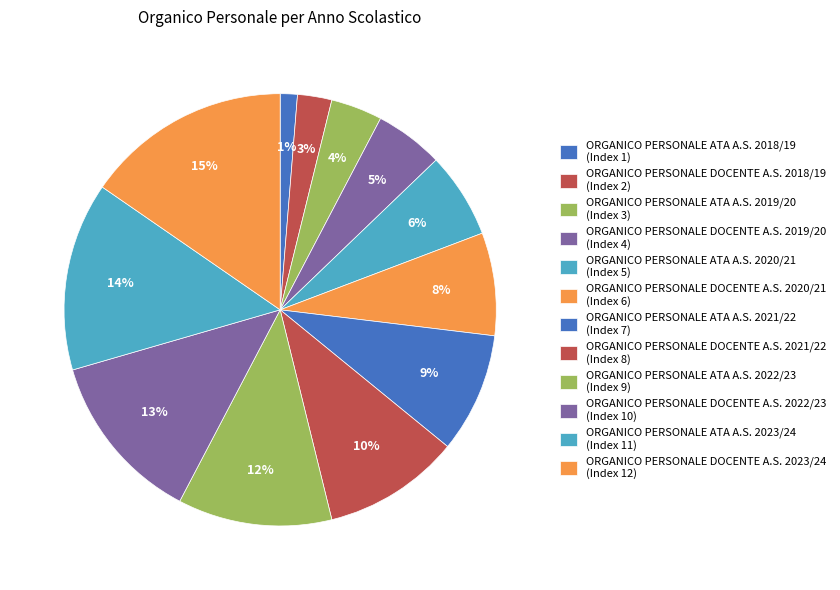

Is the sum of ORGANICO PERSONALE ATA A.S. 2020/21 and ORGANICO PERSONALE ATA A.S. 2018/19 greater than half?

No